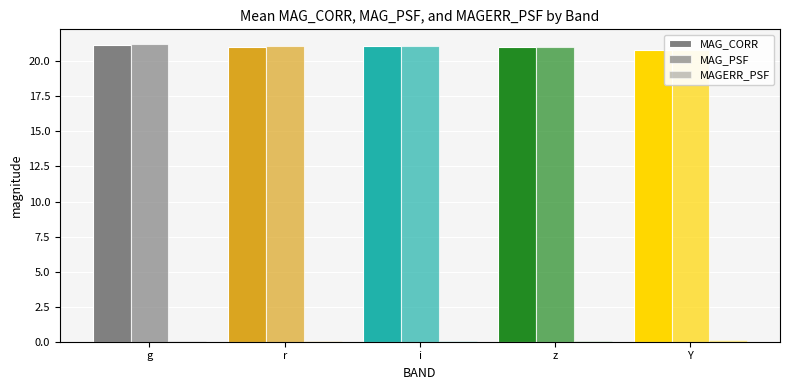

What is the label of the 5th bar from the right?

g